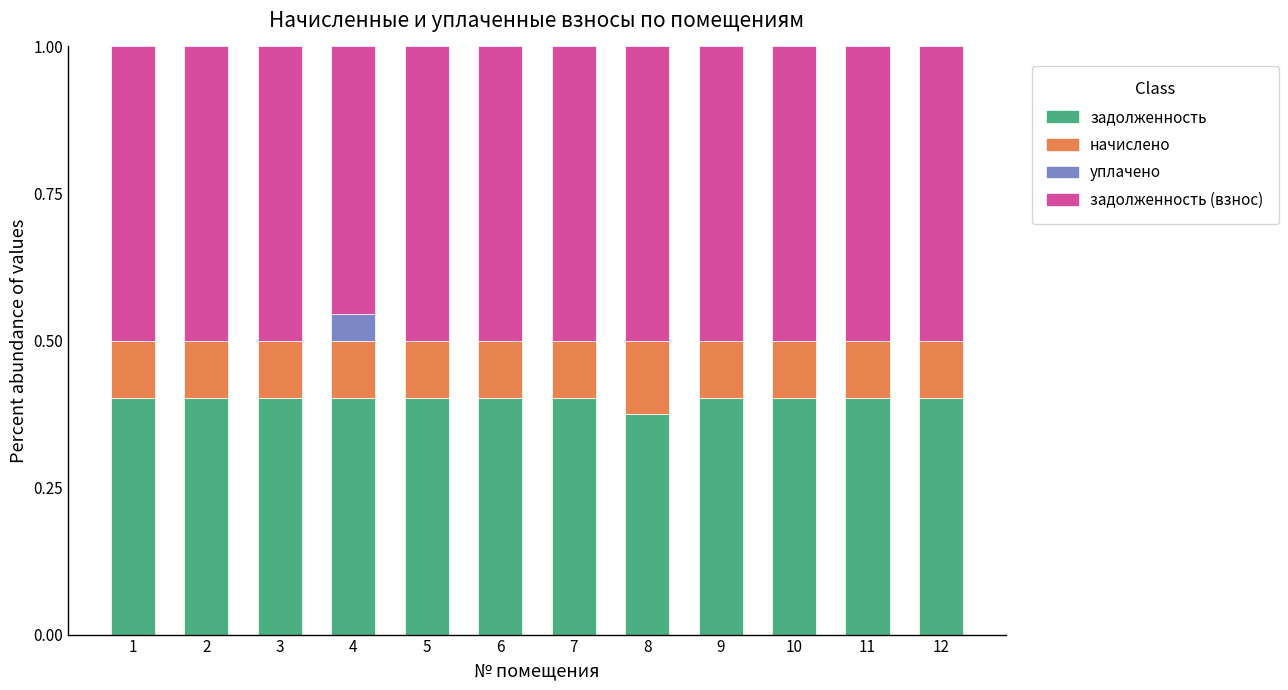

True or false: задолженность has a value of 0.4 at 1.

True